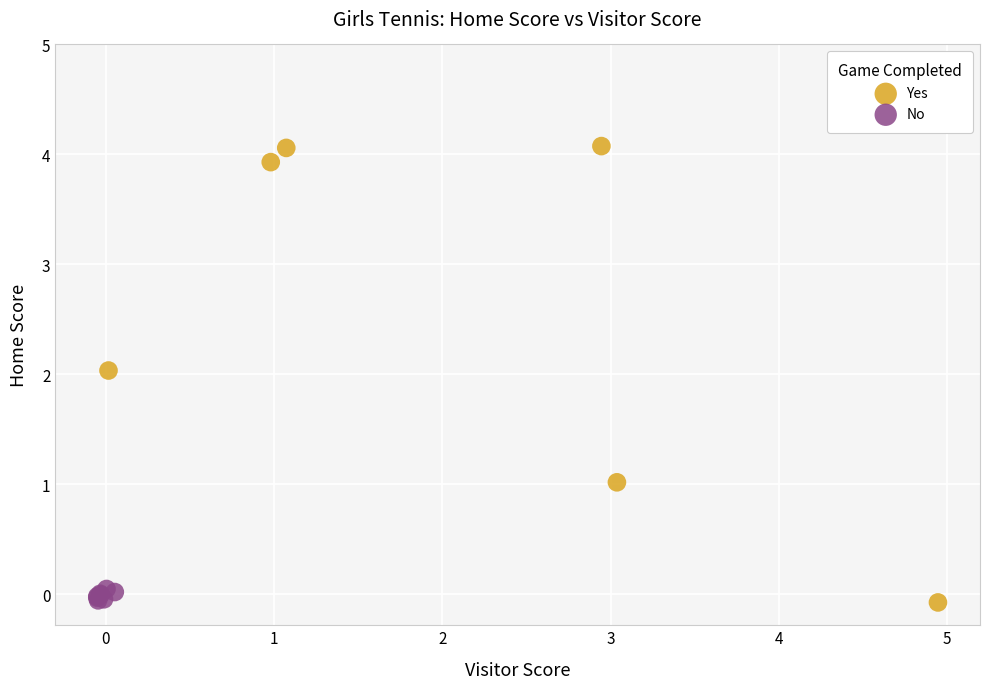

Which series has the widest spread of Y values?

Yes